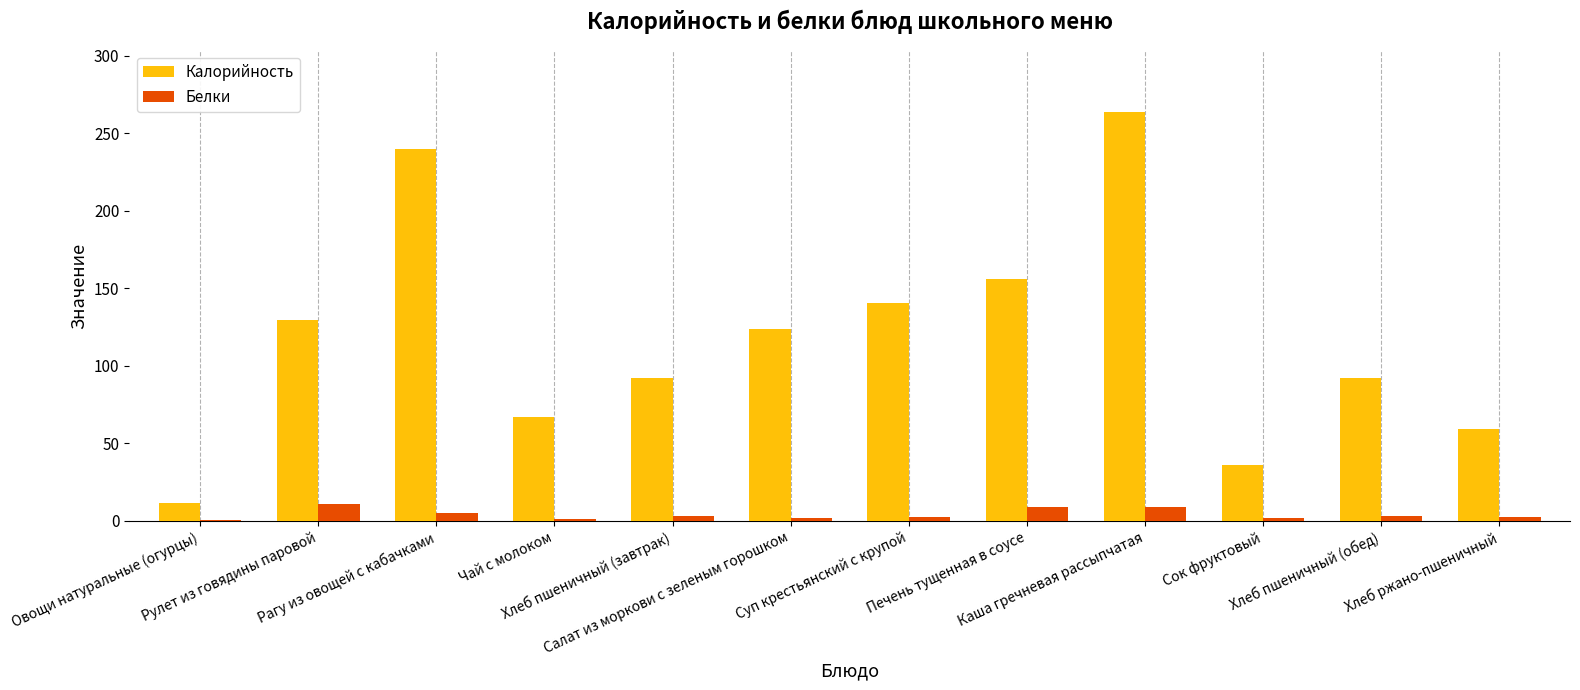

Read the Калорийность value at Каша гречневая рассыпчатая.

263.8